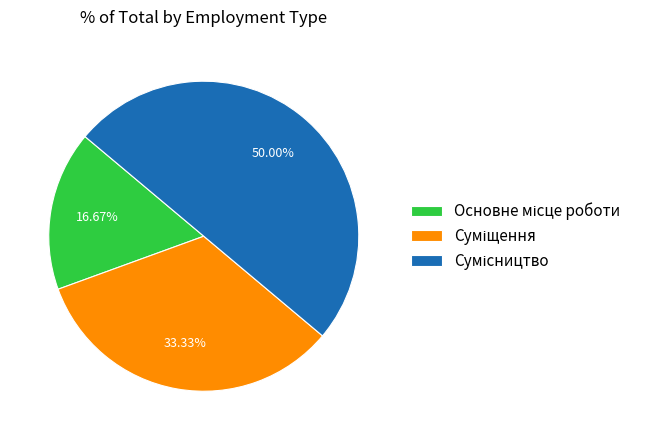

To the nearest percent, what is the combined percentage of Суміщення and Сумісництво?

83%